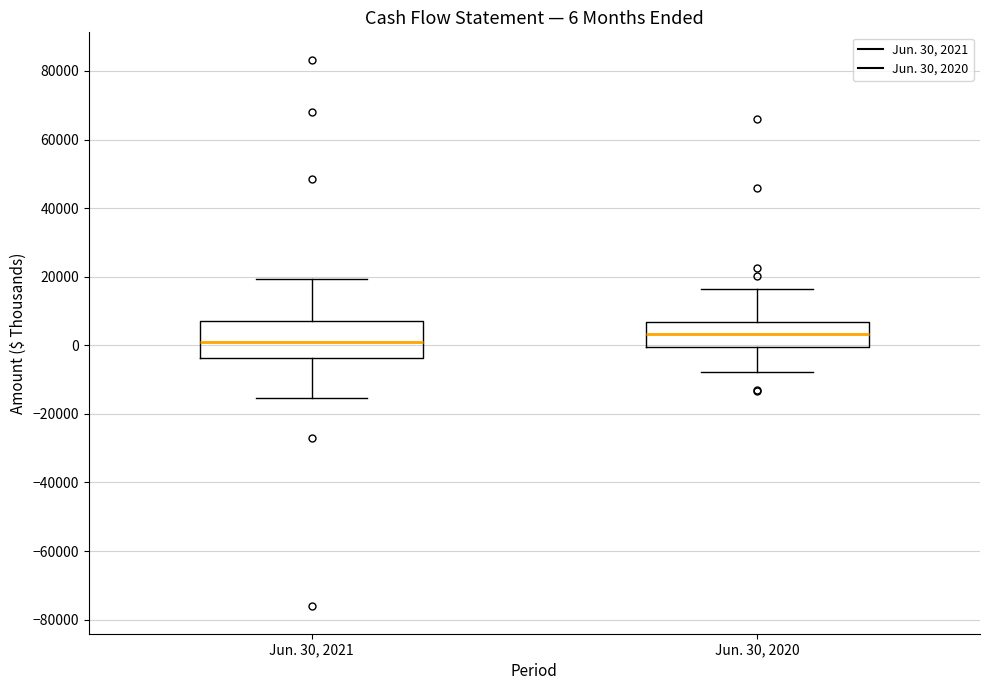

Which box has the lowest median line?

Jun. 30, 2021